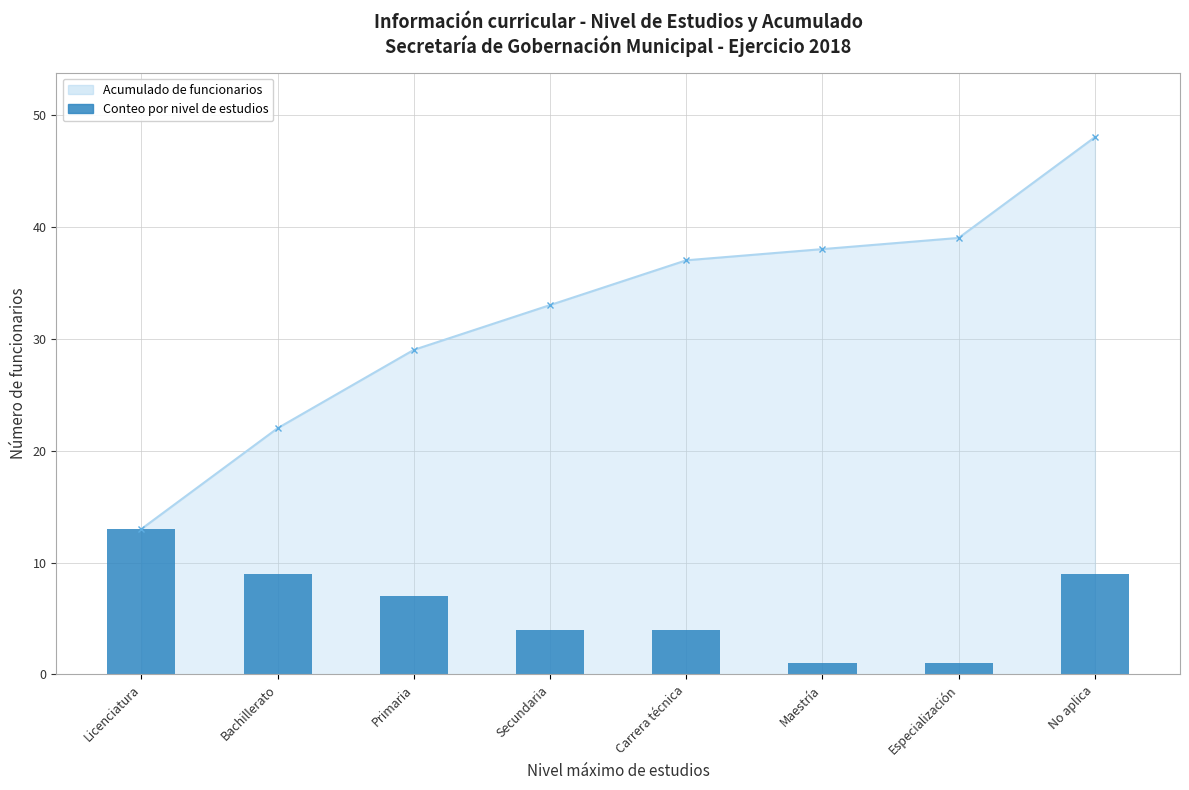

Which category has the lowest value across all series?

Maestría